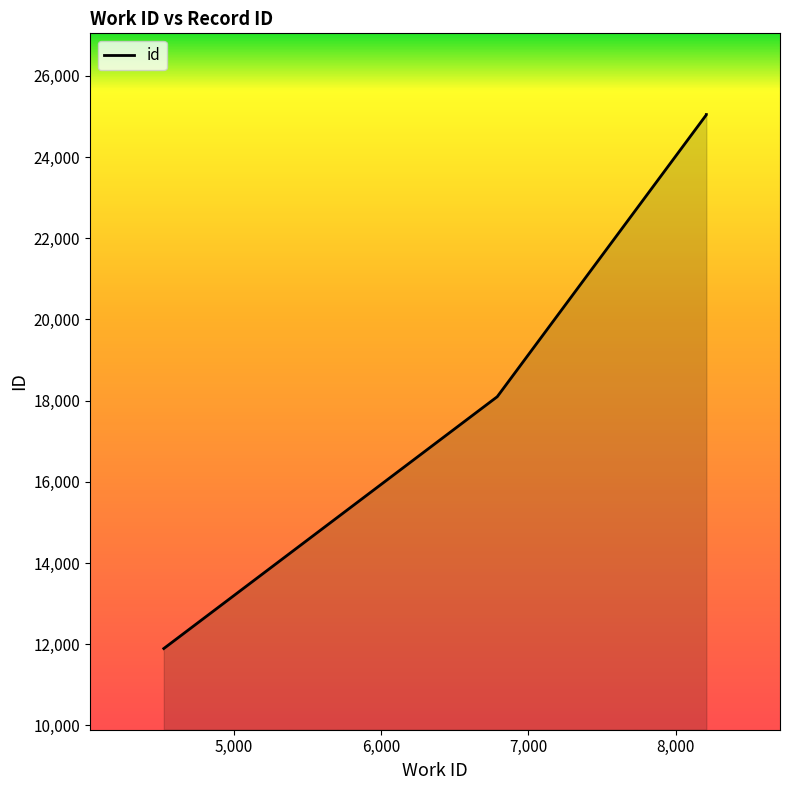

True or false: there are more than 1 points higher than both neighbors.

False